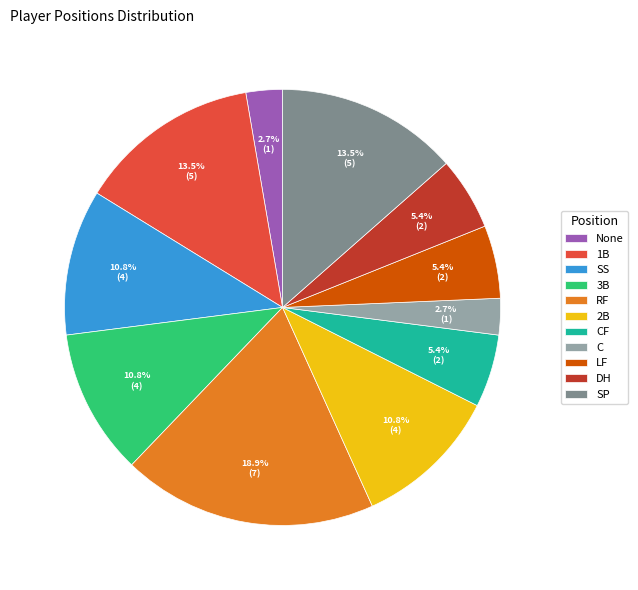

How many slices are in this pie chart?

11